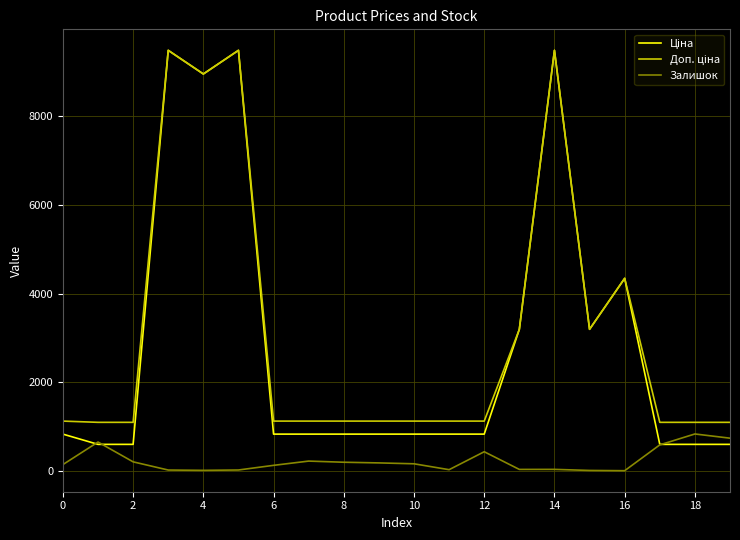

How many times do Залишок and Ціна cross each other?

3